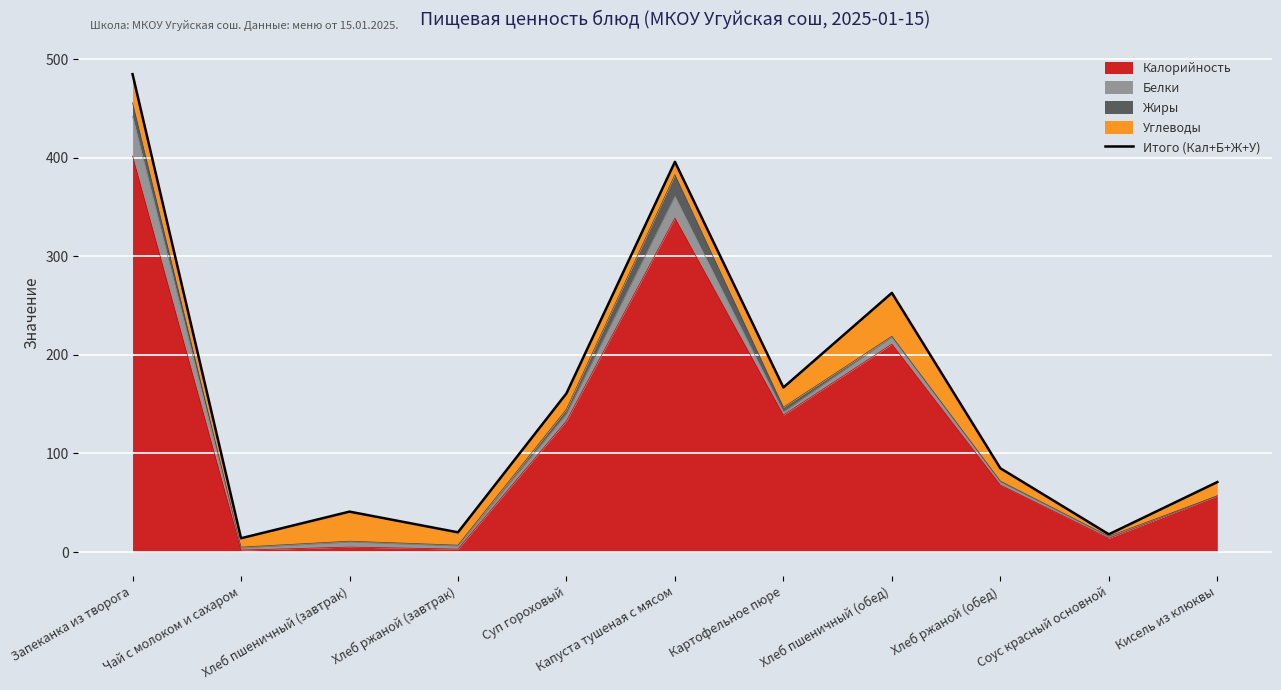

What is the maximum value shown in the chart?

485